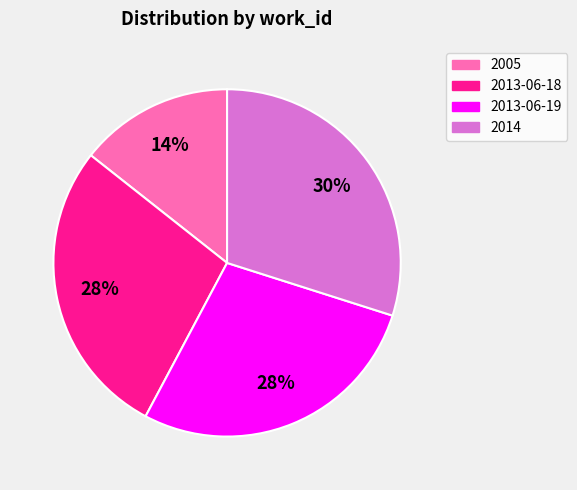

To the nearest percent, what portion does 2013-06-18 represent?

28%